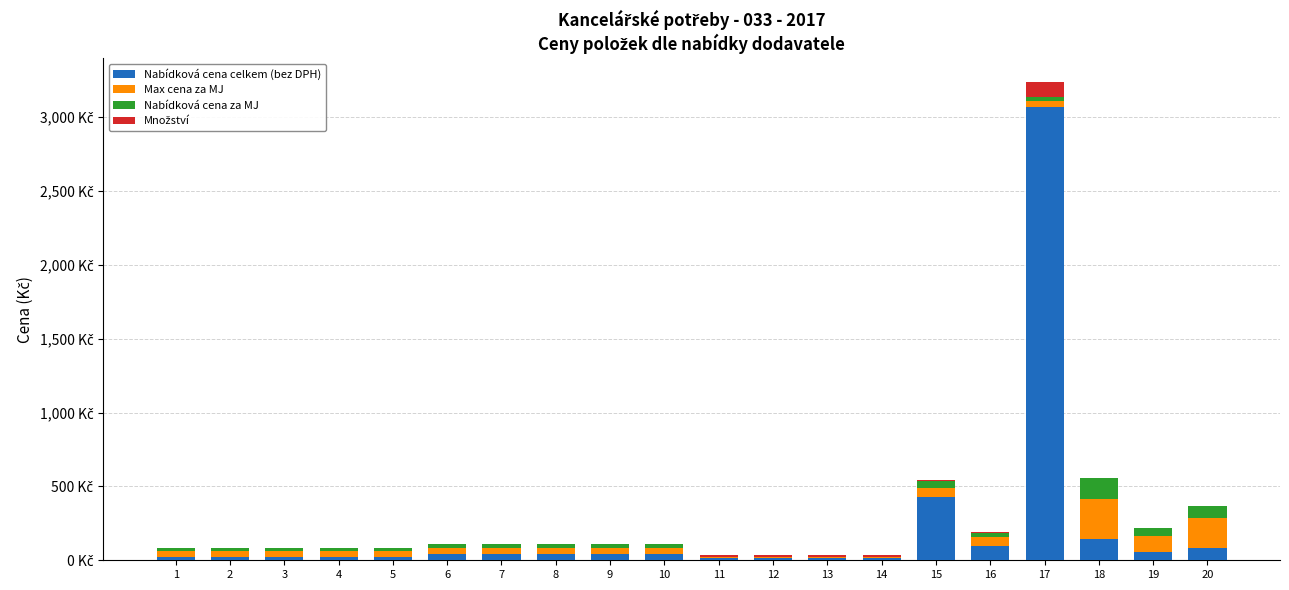

Which has a higher value, 10 or 5?

10